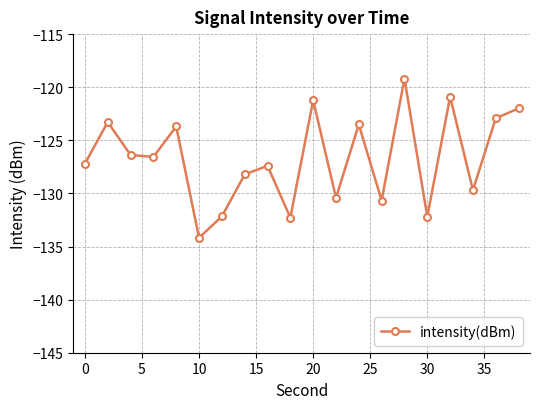

How many points are higher than both their immediate neighbors (excluding endpoints)?

7